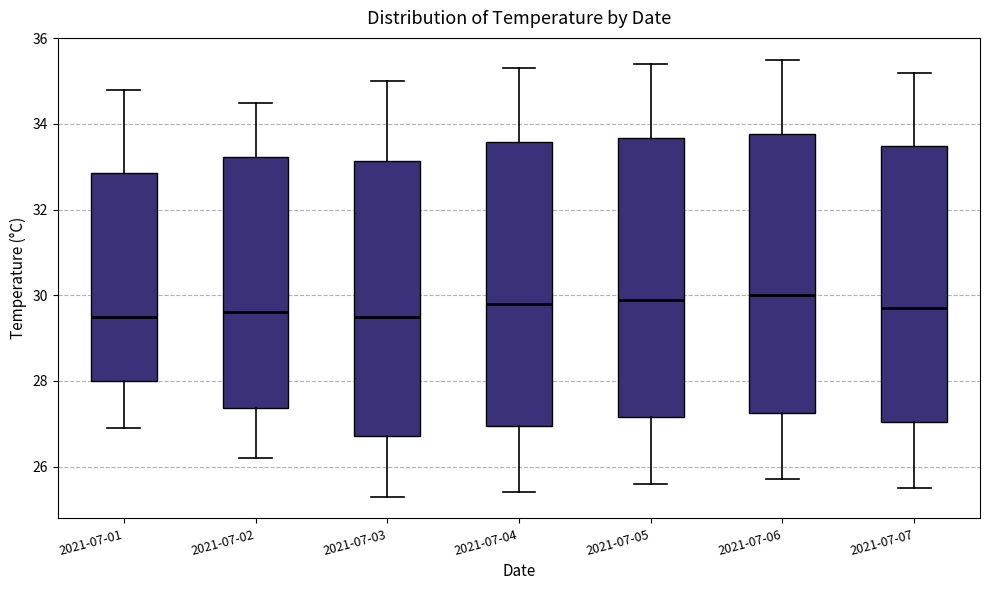

Reading left to right, read every box against the y-axis: the position of its median line, the range the box covers, and the ends of its whiskers. The values are not printed on the chart, so give them approximately, as read against the axis.

2021-07-01: median 29.6, box 28.0 to 32.8, whiskers 27.0 to 34.8
2021-07-02: median 29.6, box 27.4 to 33.2, whiskers 26.2 to 34.6
2021-07-03: median 29.6, box 26.8 to 33.2, whiskers 25.4 to 35.0
2021-07-04: median 29.8, box 27.0 to 33.6, whiskers 25.4 to 35.4
2021-07-05: median 30.0, box 27.2 to 33.6, whiskers 25.6 to 35.4
2021-07-06: median 30.0, box 27.2 to 33.8, whiskers 25.8 to 35.6
2021-07-07: median 29.8, box 27.0 to 33.4, whiskers 25.6 to 35.2